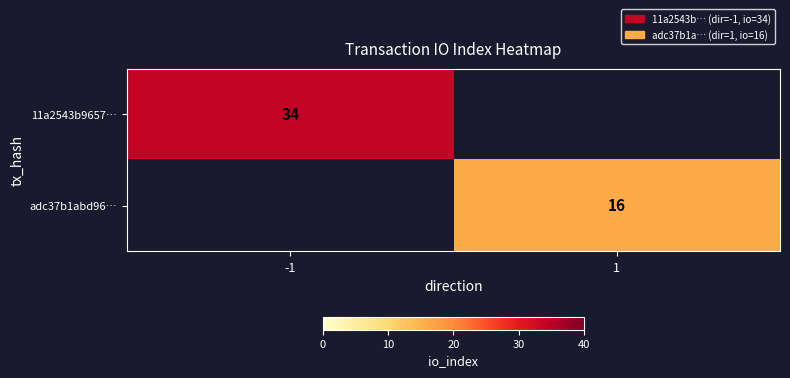

True or false: 11a2543b9657… has a value of 34 at -1.

True